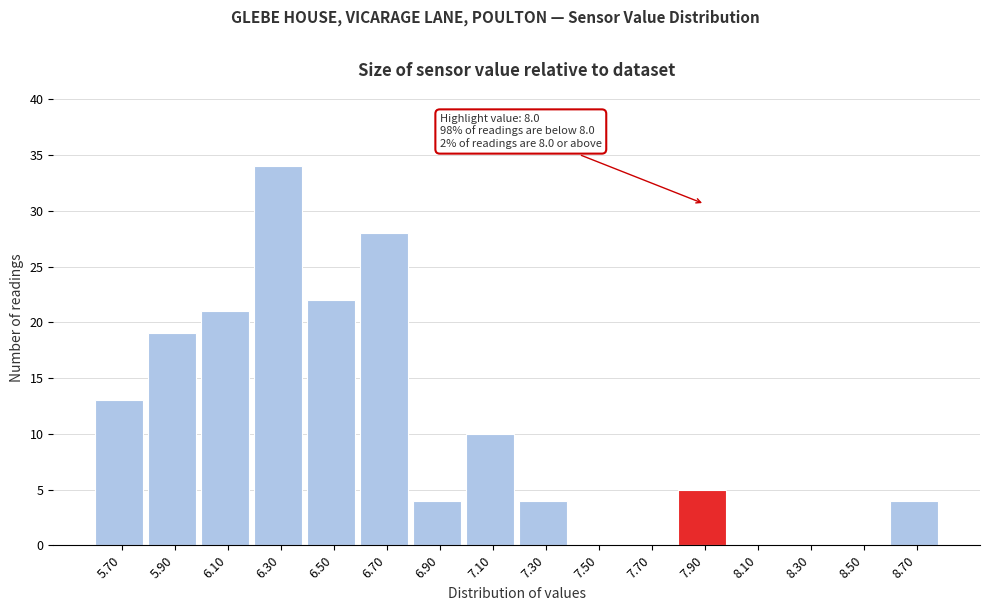

Reading right to left, what are all the values shown in this chart?

8.70=4	8.50=0	8.30=0	8.10=0	7.90=5	7.70=0	7.50=0	7.30=4	7.10=10	6.90=4	6.70=28	6.50=22	6.30=34	6.10=21	5.90=19	5.70=13